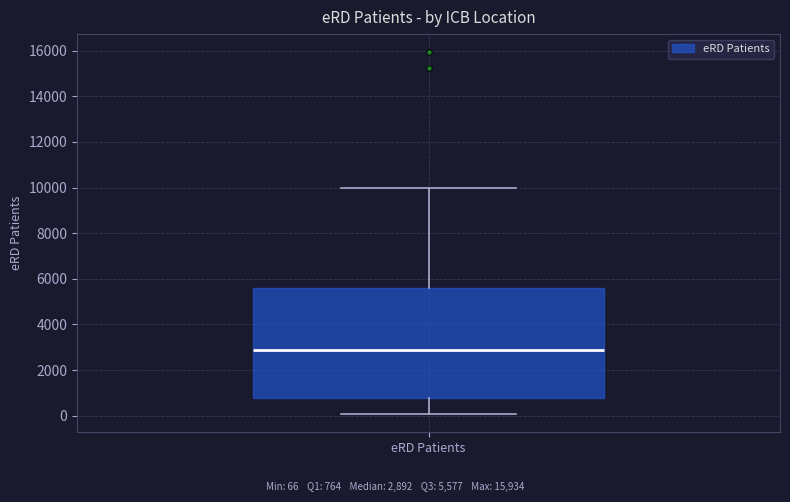

Where does the lower whisker of the box for eRD Patients end on the y-axis? The values are not printed on the chart, so give them approximately, as read against the axis.

0